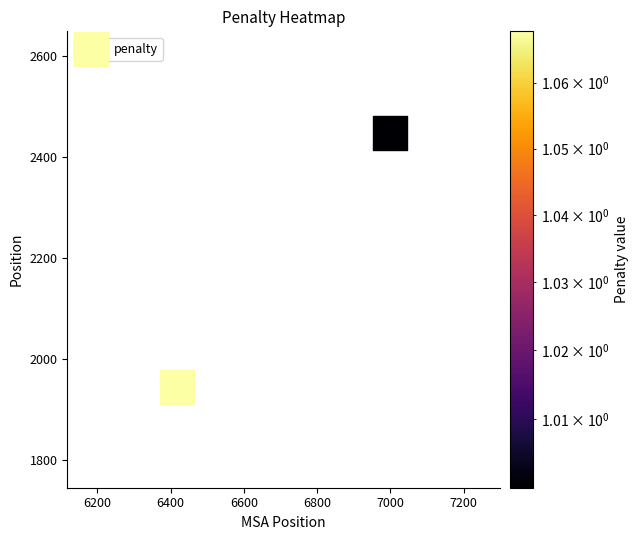

What is the range of Y values (max minus min)?

502